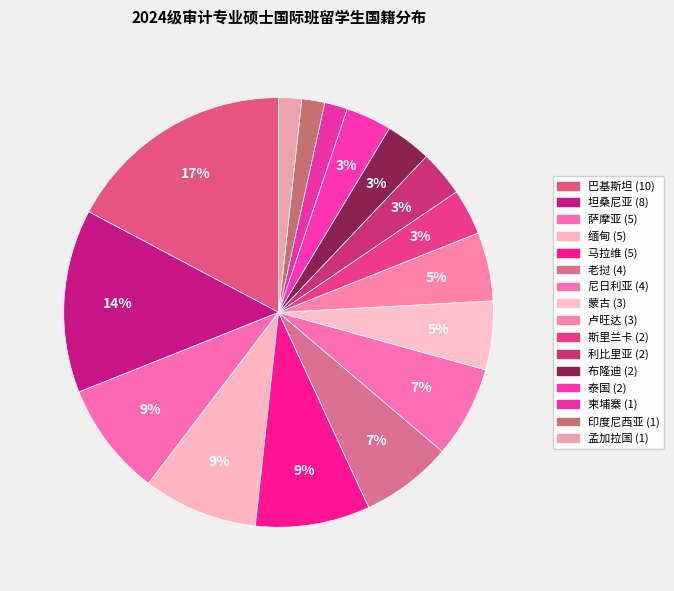

What percentage is the 巴基斯坦 slice, to the nearest percent?

17%